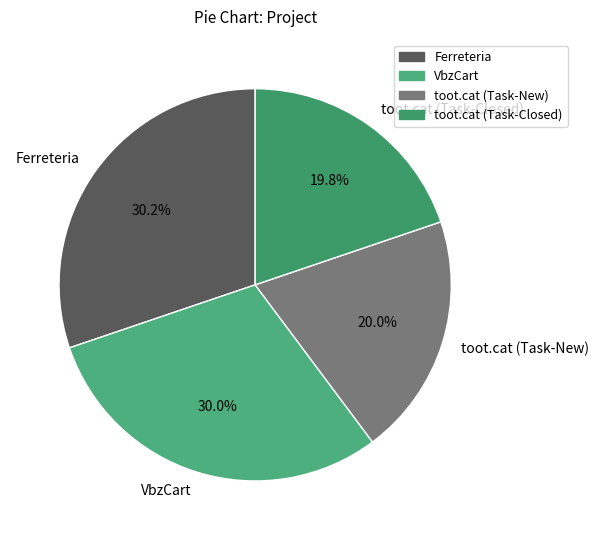

To the nearest percent, what is the average slice percentage?

25%